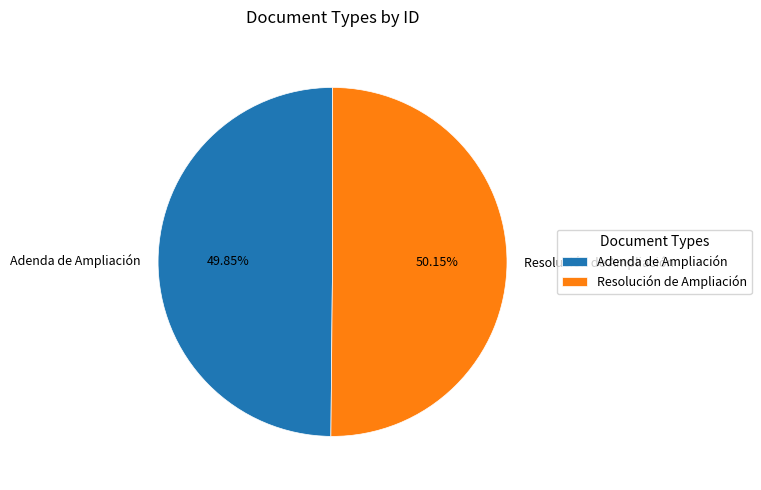

Combined, do Resolución de Ampliación and Adenda de Ampliación account for over 50%?

Yes